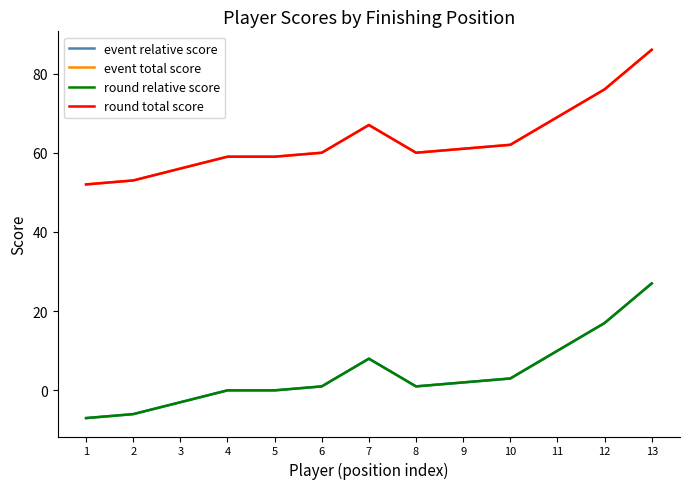

What is the maximum value for round total score?

86